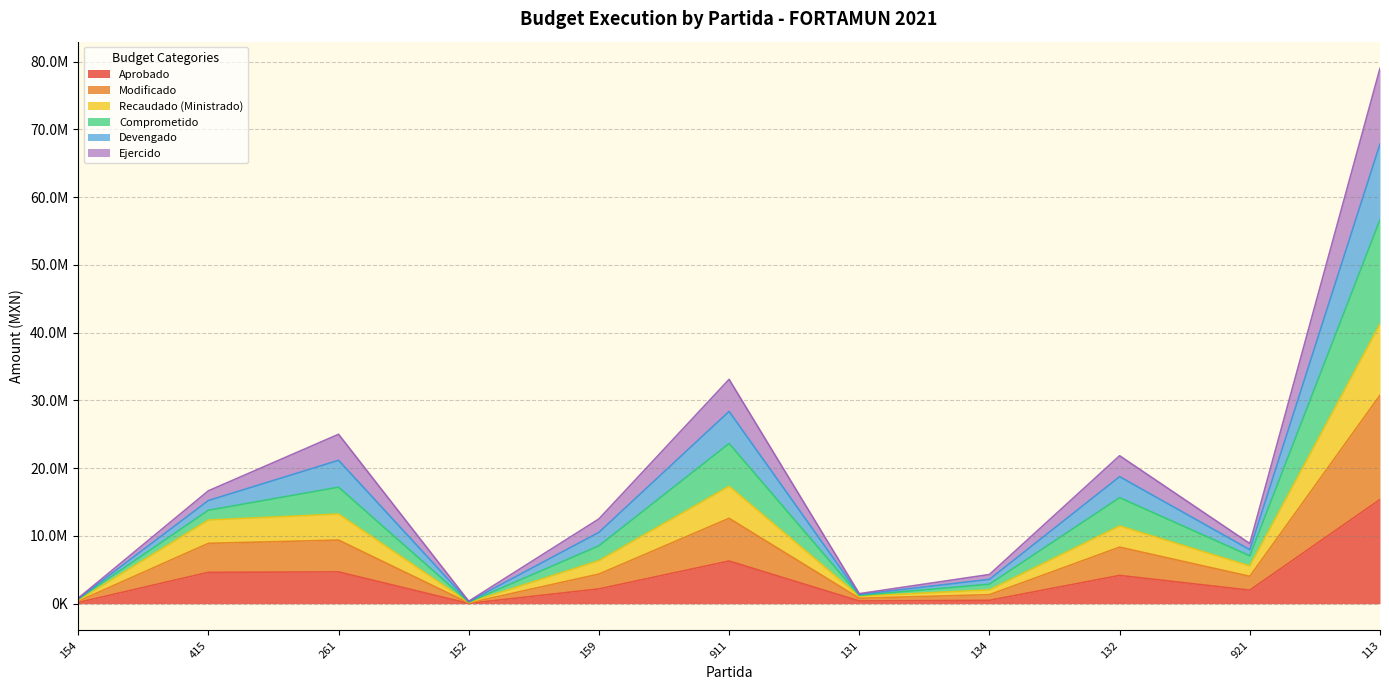

Which category has the lowest value in the Recaudado (Ministrado) series?

152